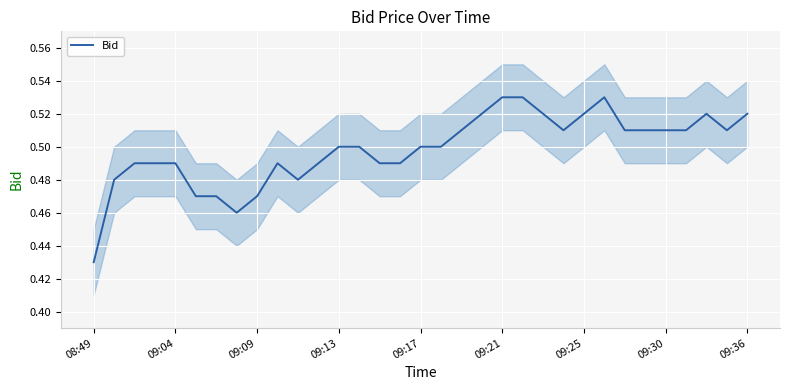

The value of Bid at 09:21 is 0.7. True or false?

False